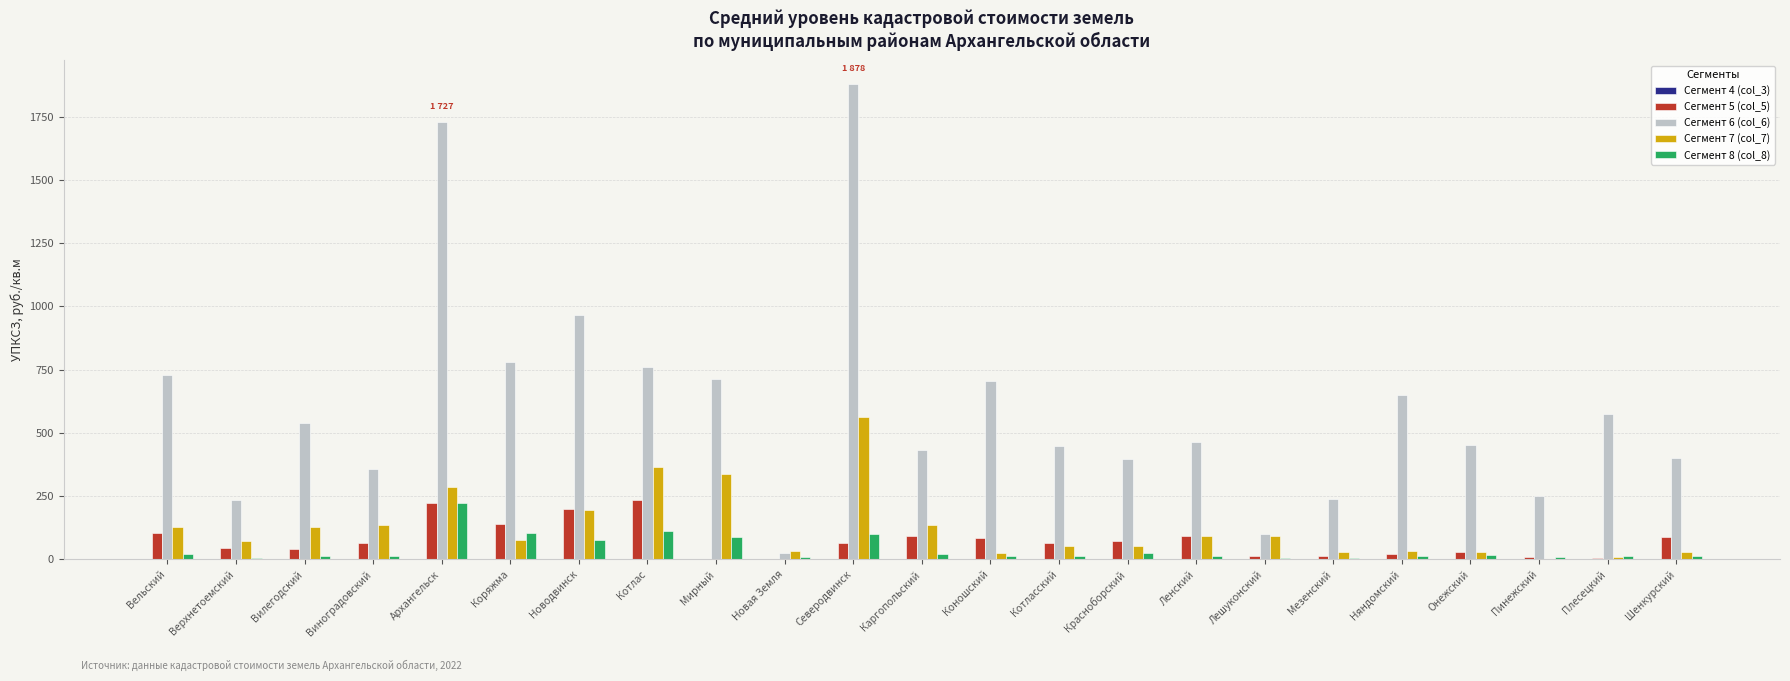

At which label does Сегмент 7 (col_7) first exceed 75?

Вельский